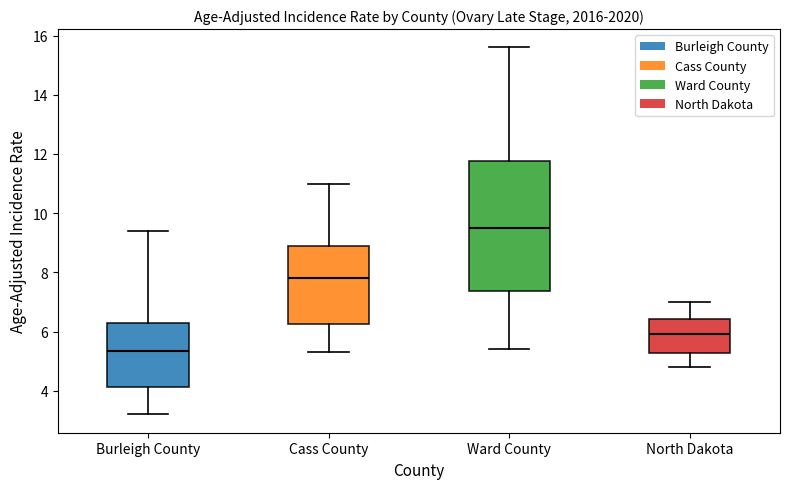

Reading left to right, transcribe this box plot: for each box, give where its median line is, the range the box spans, and where its two whiskers end, as read against the y-axis. The values are not printed on the chart, so give them approximately, as read against the axis.

Burleigh County: median 5.4, box 4.2 to 6.4, whiskers 3.2 to 9.4
Cass County: median 7.8, box 6.2 to 8.8, whiskers 5.4 to 11.0
Ward County: median 9.6, box 7.4 to 11.8, whiskers 5.4 to 15.6
North Dakota: median 6.0, box 5.2 to 6.4, whiskers 4.8 to 7.0